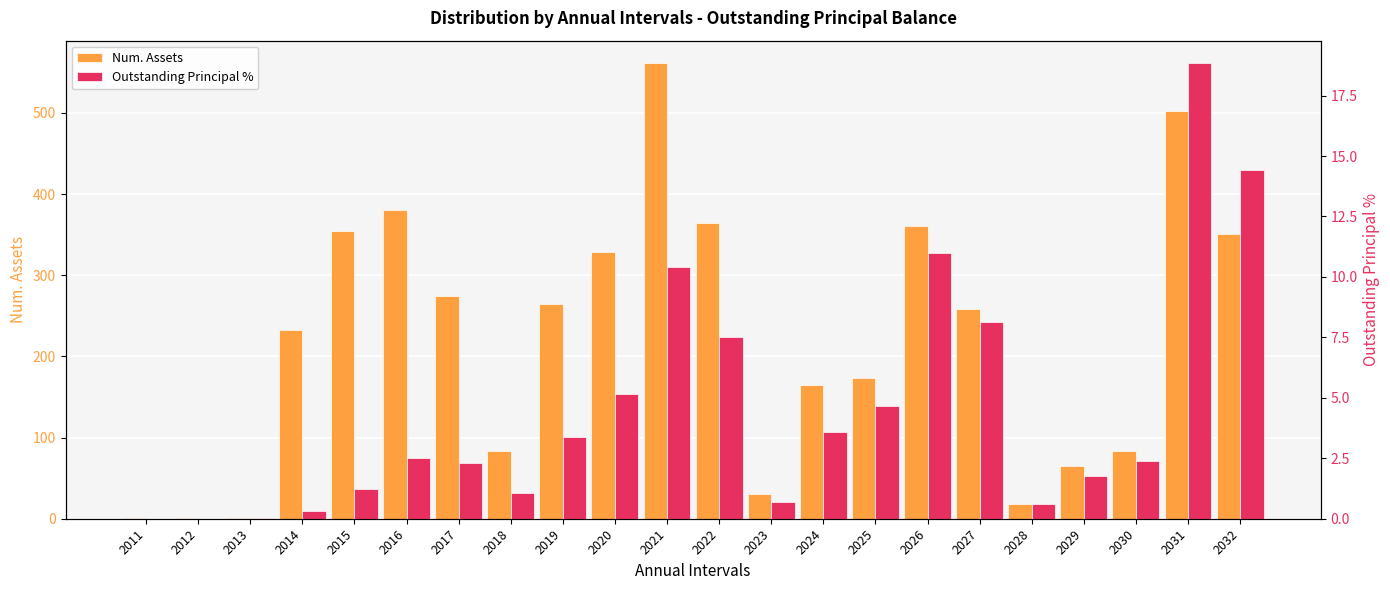

How many values in the Num. Assets series are below 258?

11